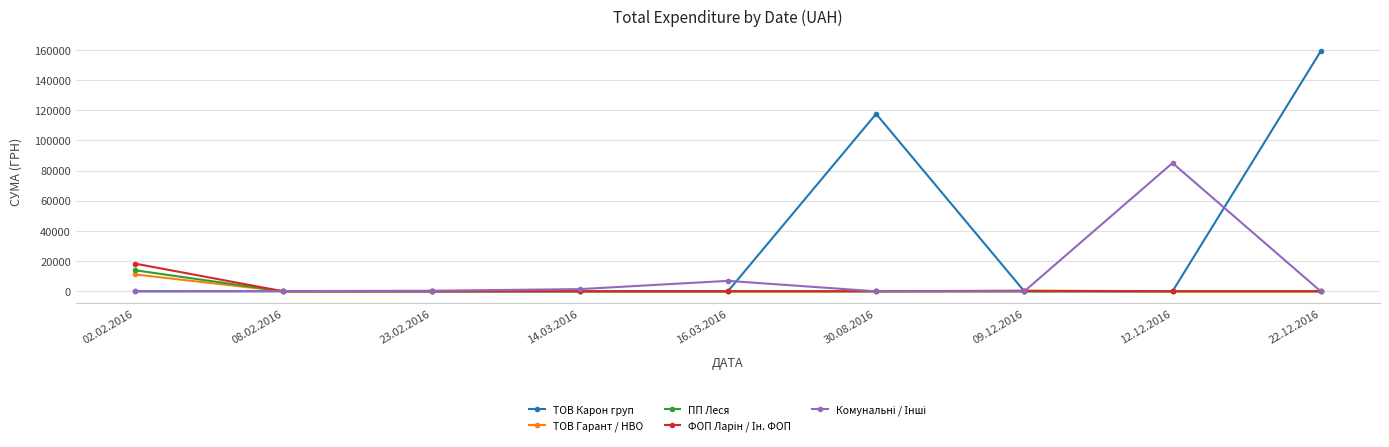

The value of ТОВ Гарант / НВО at 09.12.2016 is 0.0. True or false?

True